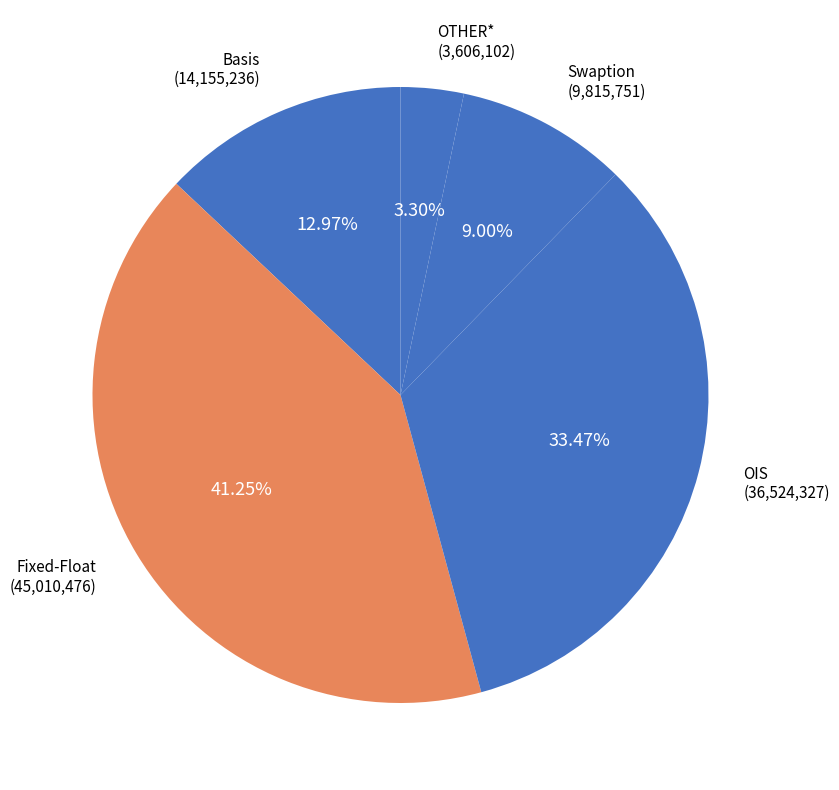

The Swaption slice represents 1% of the pie. True or false?

False